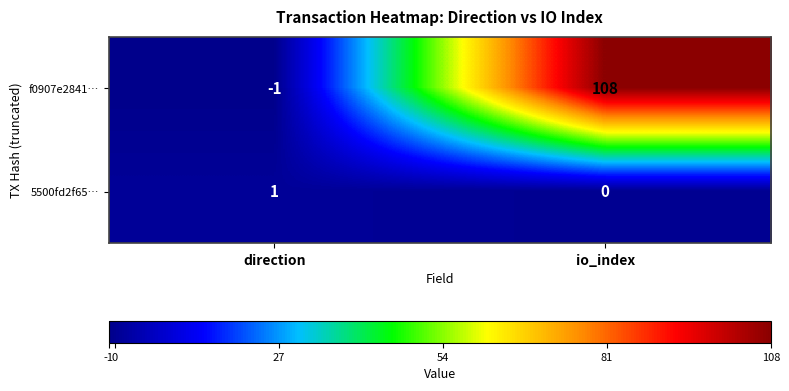

Which label corresponds to the largest value in the chart?

io_index